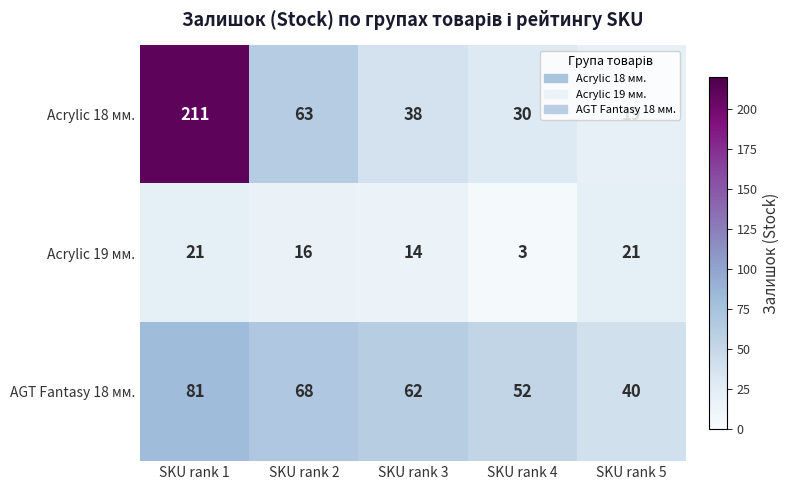

Rank the series at SKU rank 3 from lowest to highest value.

Acrylic 19 мм., Acrylic 18 мм., AGT Fantasy 18 мм.